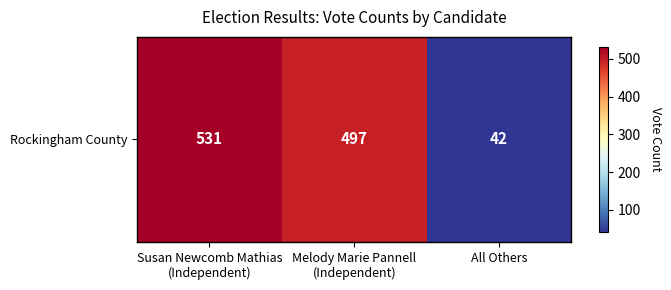

How many values are below 497?

1